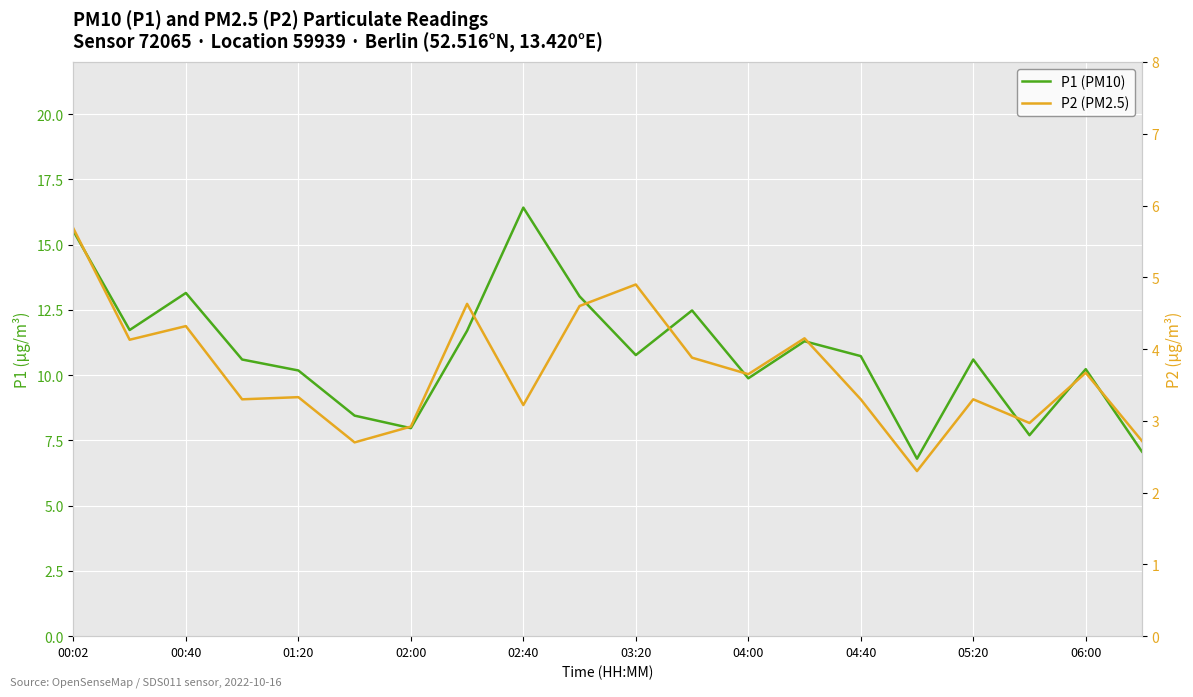

What is the difference between the P2 (PM2.5) values at 02:40 and 17?

0.4